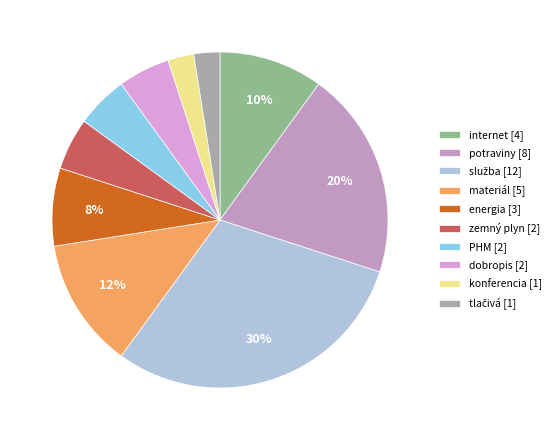

Count the number of slices in the pie.

10